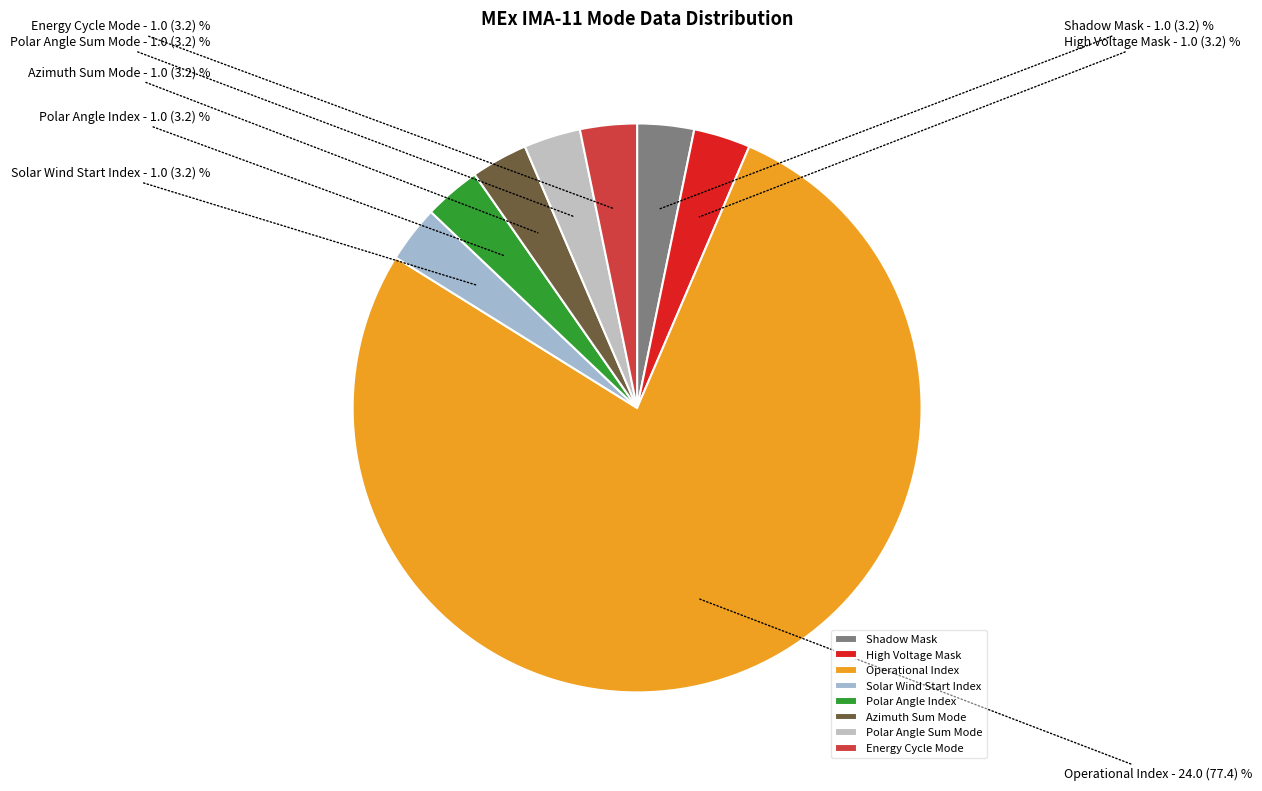

Does High Voltage Mask account for over 50% of the chart?

No